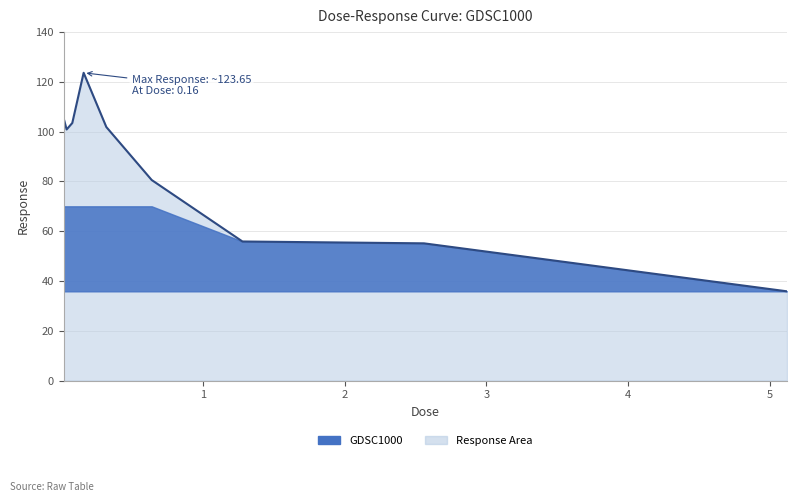

Does the chart display data point markers on the line(s)?

No